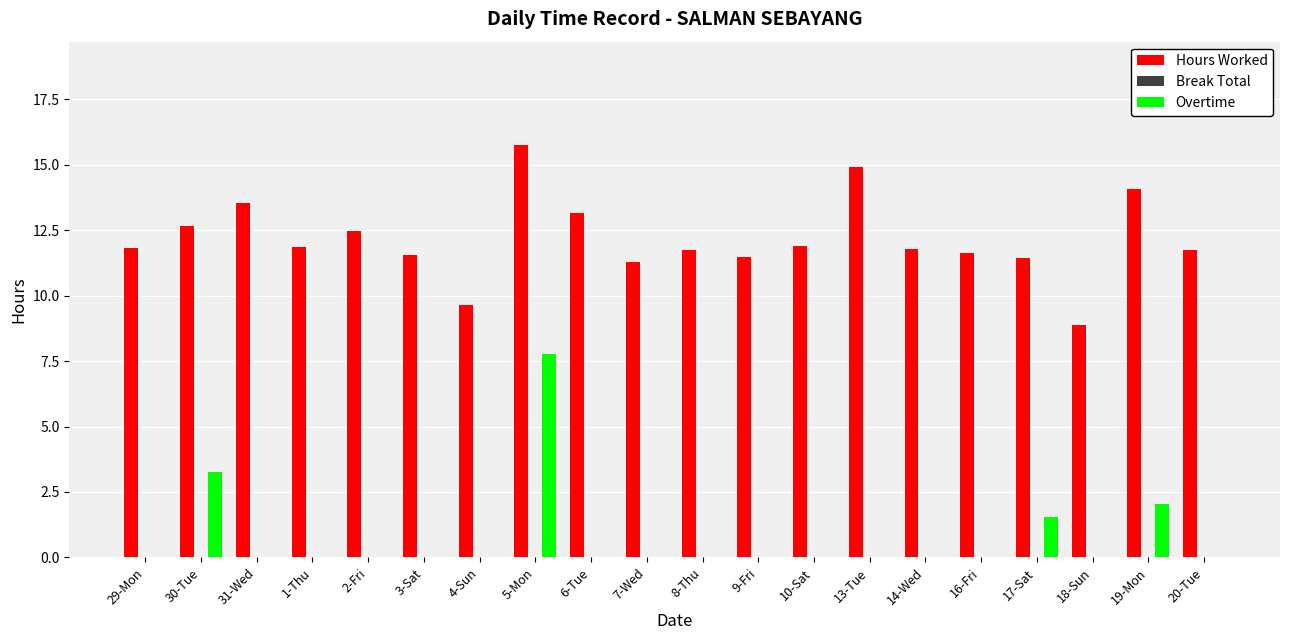

Is the value of Overtime at 29-Mon greater than the value of Hours Worked at 8-Thu?

No